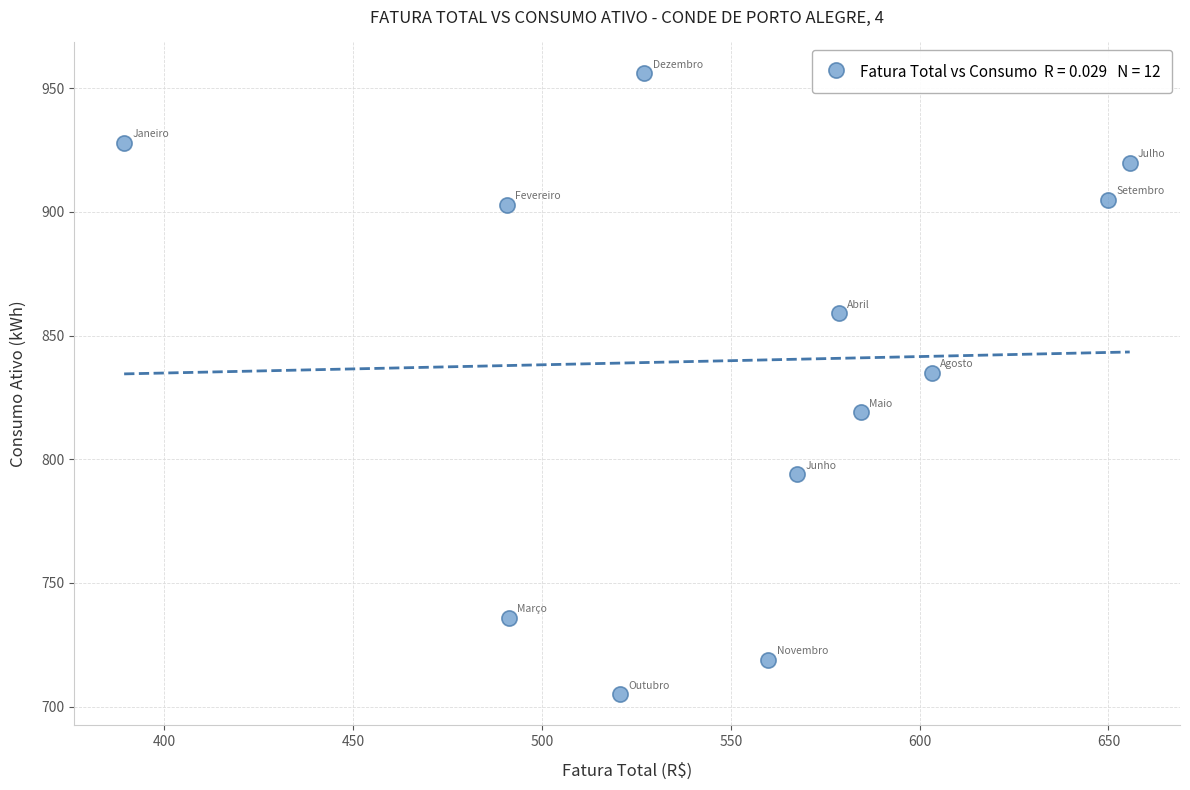

What Y value in the scatter plot is closest to 830?

835